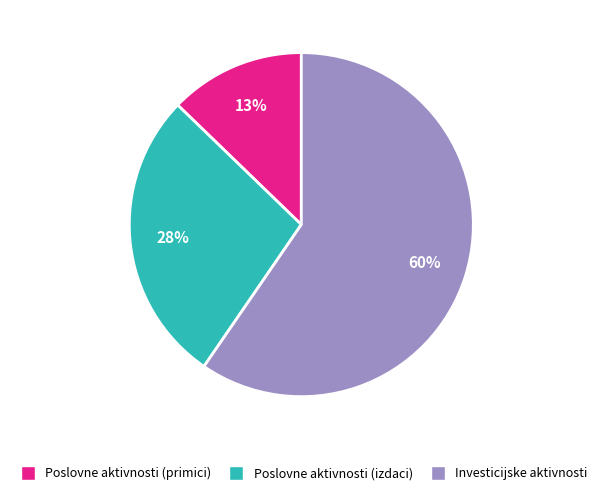

To the nearest percent, what percentage of the pie is Poslovne aktivnosti (primici)?

13%